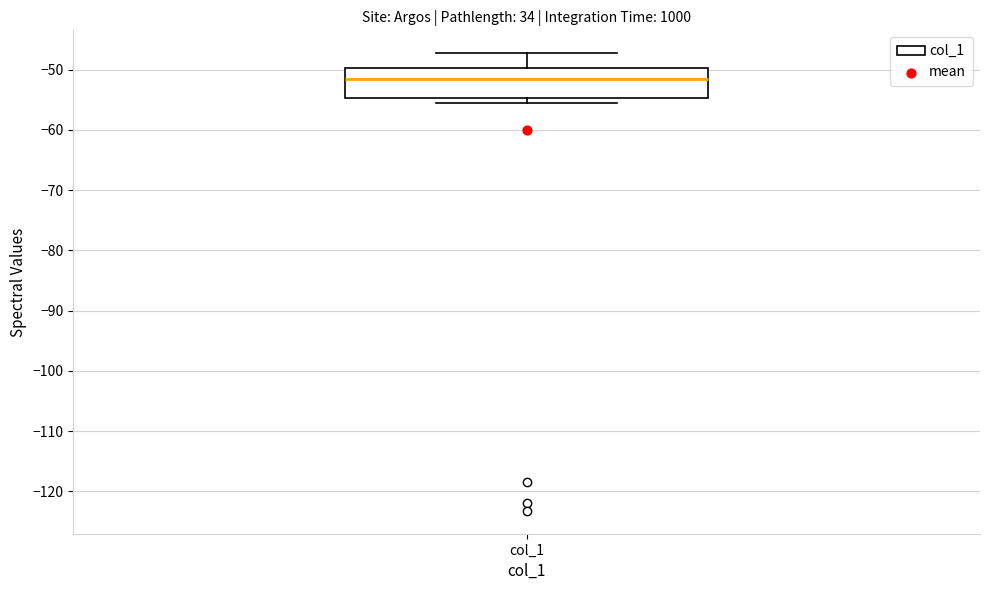

Where does the median line of the box for col_1 sit on the y-axis? The values are not printed on the chart, so give them approximately, as read against the axis.

-52